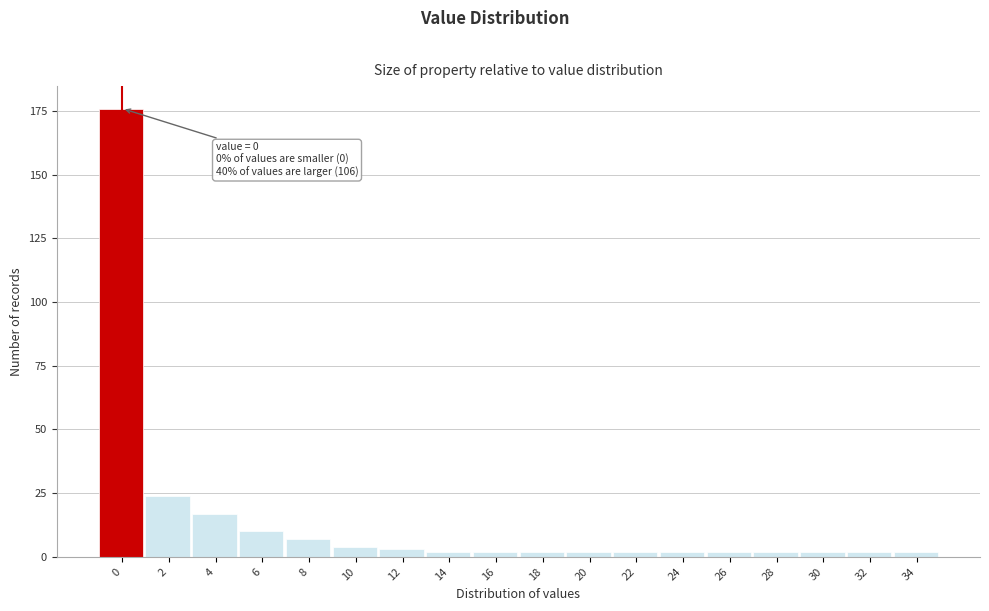

Reading right to left, list all the values displayed in this chart.

34=2	32=2	30=2	28=2	26=2	24=2	22=2	20=2	18=2	16=2	14=2	12=3	10=4	8=7	6=10	4=17	2=24	0=176